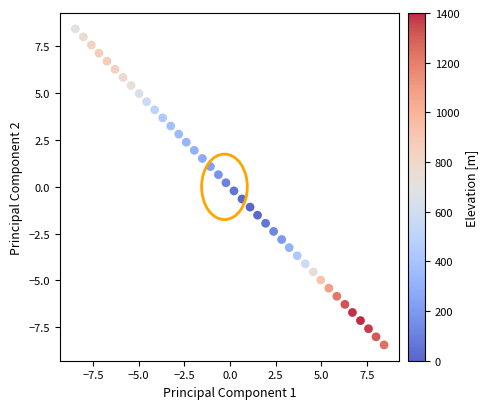

What is the range of Y values (max minus min)?

16.9